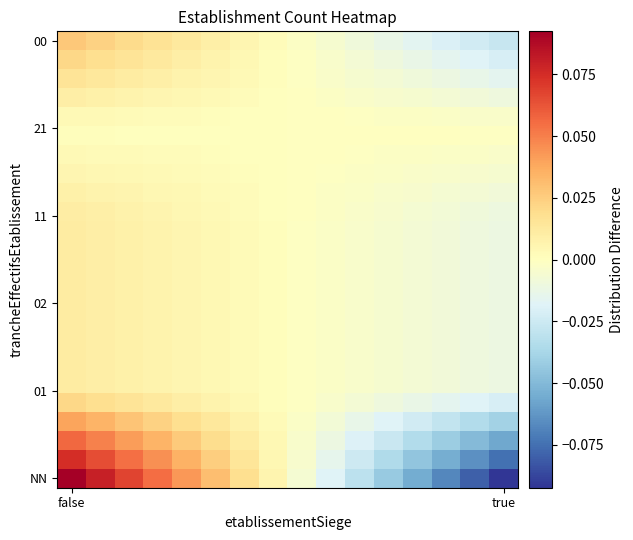

At how many categories does at least one series exceed 0?

8